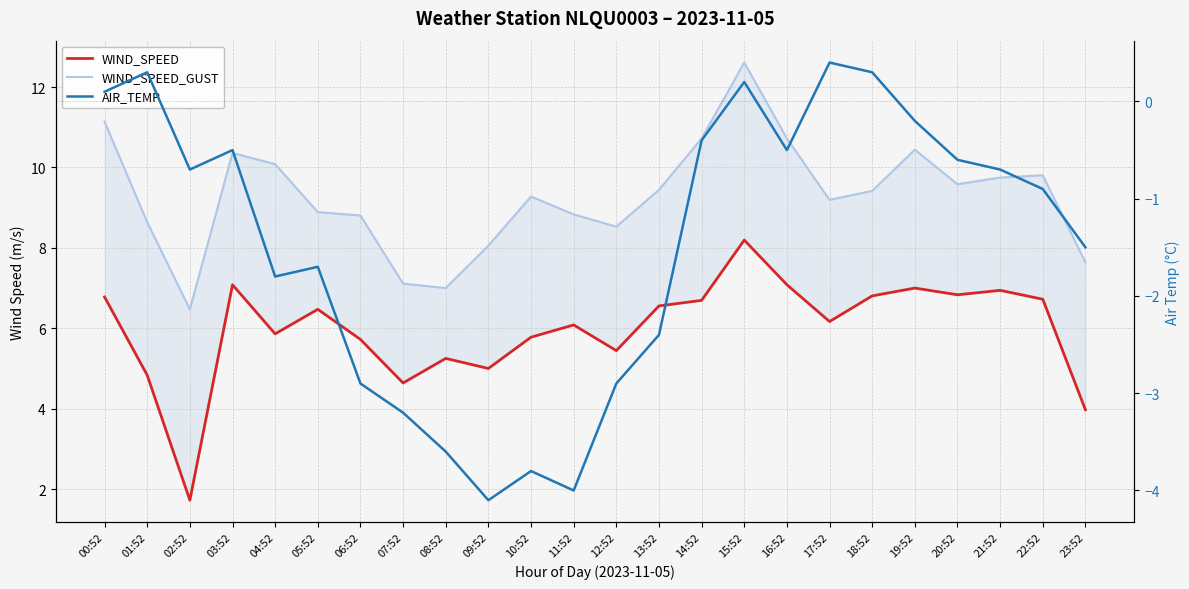

What position from the left is 11:52?

12